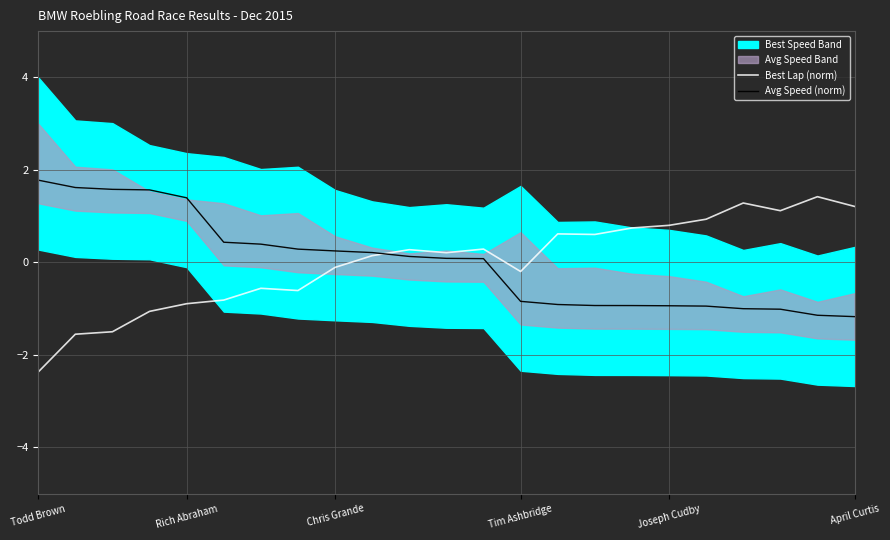

At which label does Best Lap (norm) first exceed 0?

9